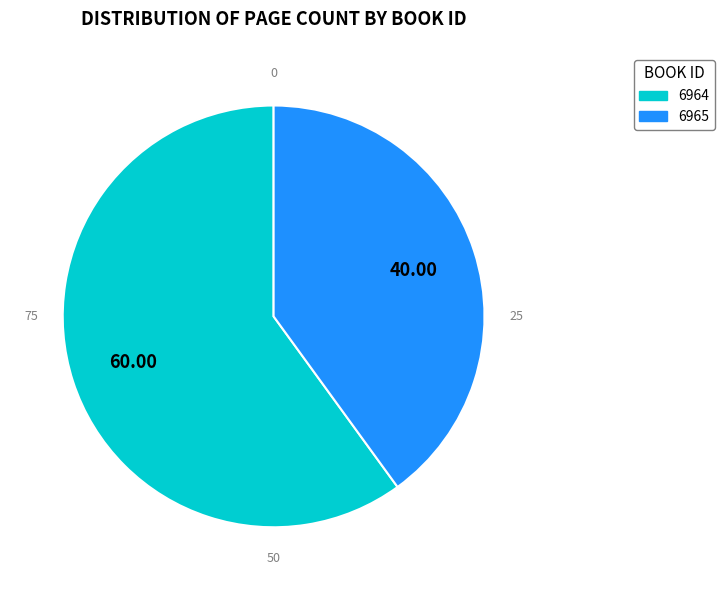

Is the sum of 6964 and 6965 greater than half?

Yes